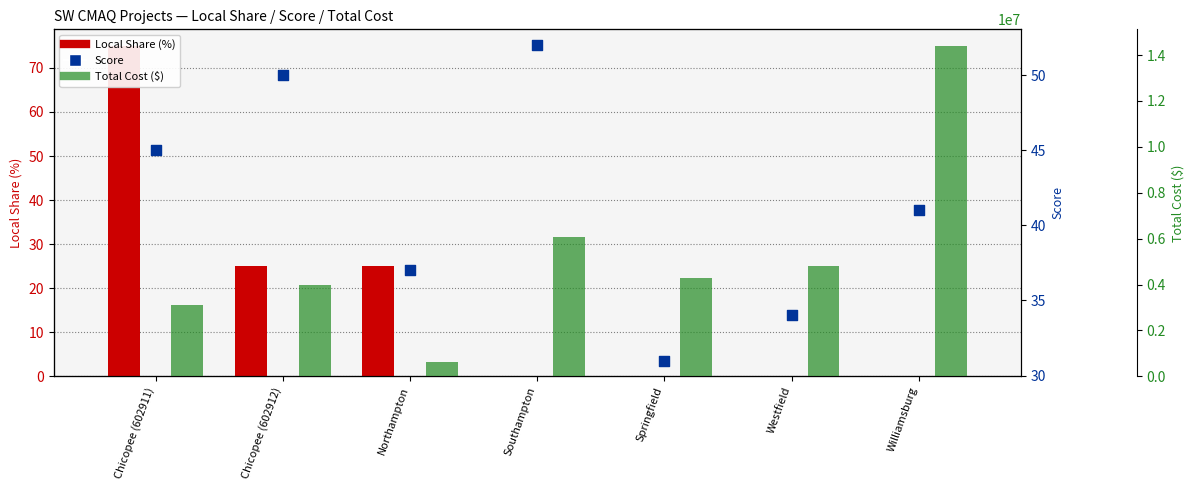

At which category is the sum across all series the highest?

Williamsburg